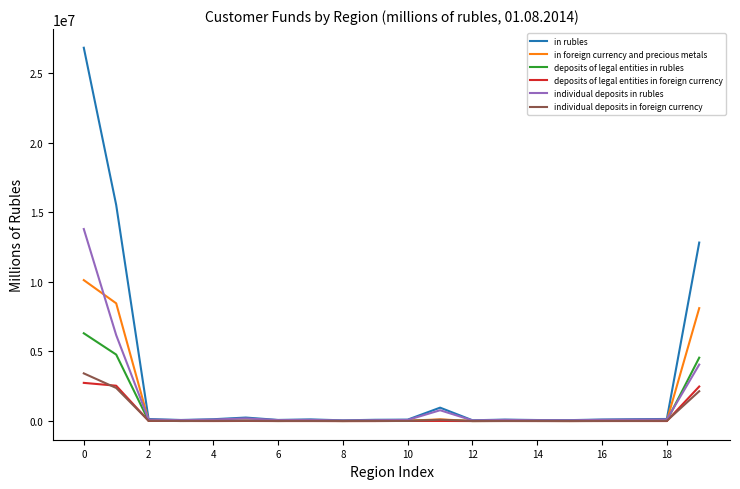

Which series has the largest range (max minus min)?

in rubles